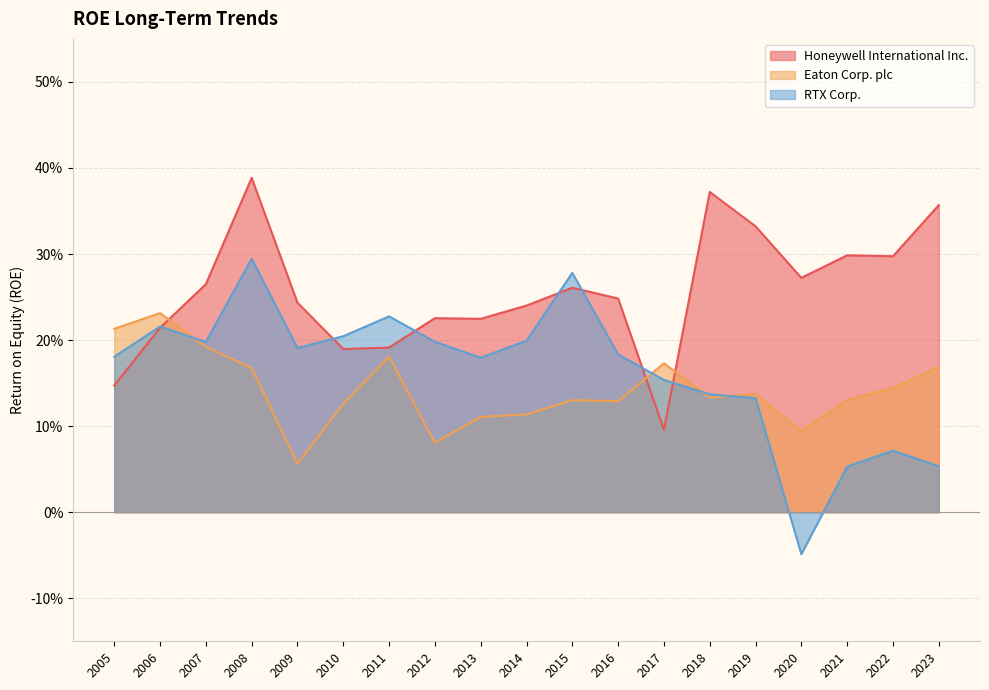

How many times do Honeywell International Inc. and RTX Corp. cross each other?

7